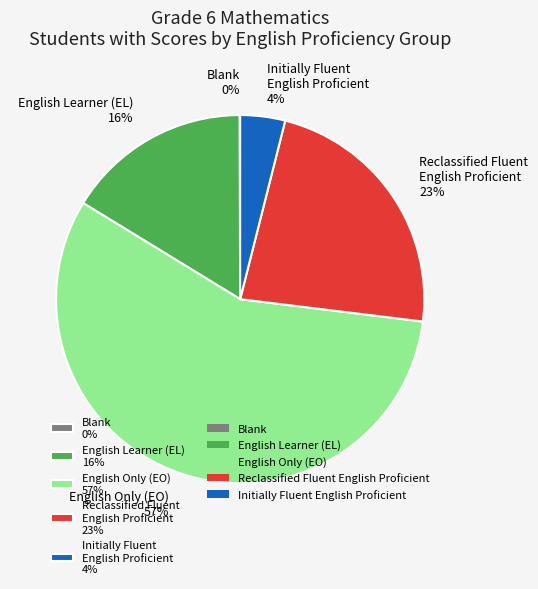

Which has a higher value, English Only (EO) 57% or Initially Fluent English Proficient 4%?

English Only (EO) 57%